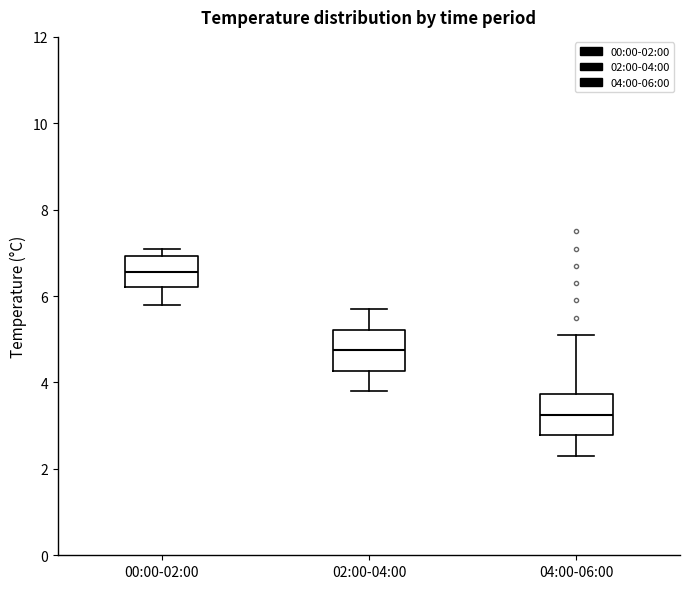

Which box's median line is the lowest?

04:00-06:00